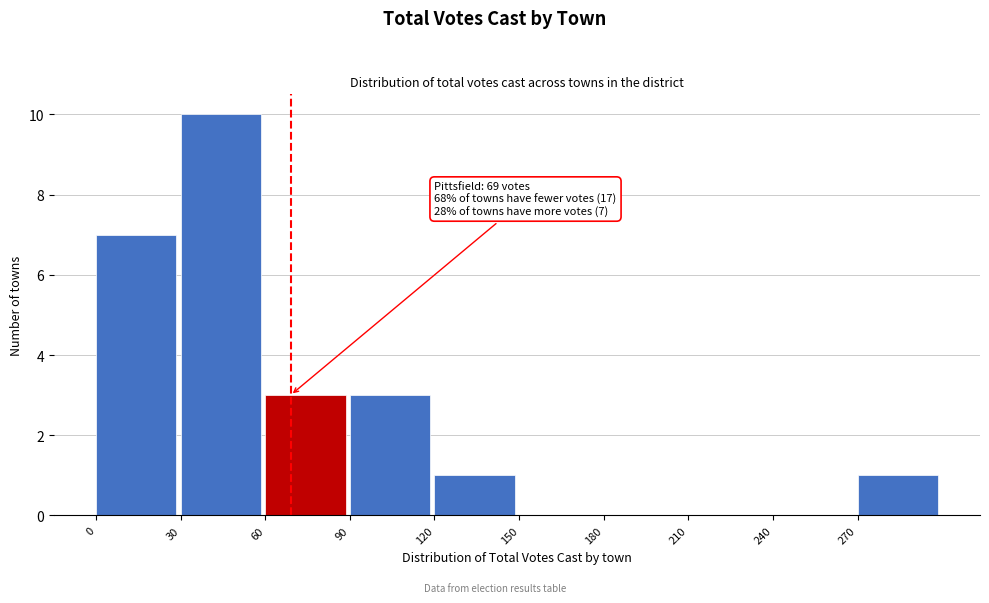

Over which range of the x-axis is the bar tallest?

30 to 60